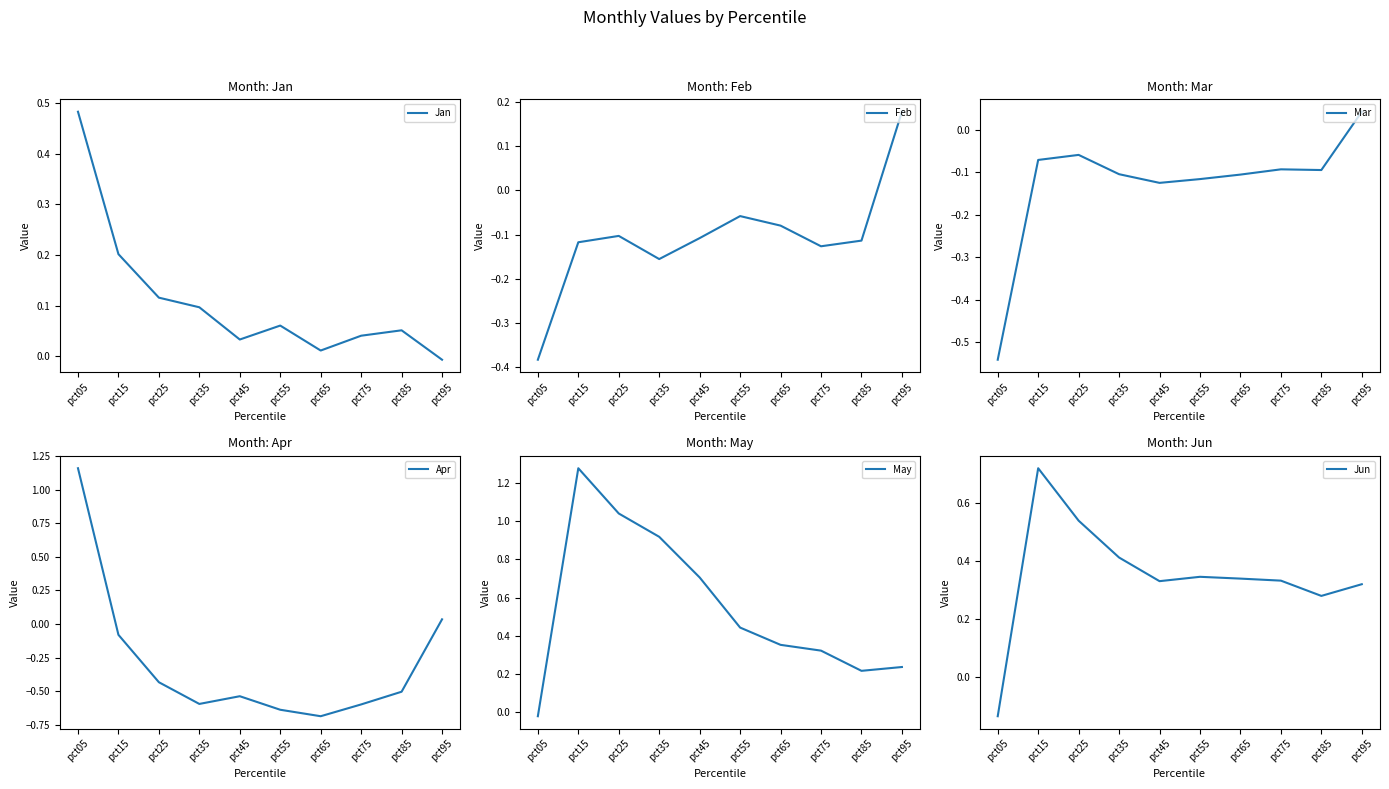

Reading left to right, extract all data points from this chart.

Jan: pct05=0.5	pct15=0.2	pct25=0.1	pct35=0.1	pct45=0.0	pct55=0.1	pct65=0.0	pct75=0.0	pct85=0.1	pct95=-0.0
Feb: pct05=-0.4	pct15=-0.1	pct25=-0.1	pct35=-0.2	pct45=-0.1	pct55=-0.1	pct65=-0.1	pct75=-0.1	pct85=-0.1	pct95=0.2
Mar: pct05=-0.5	pct15=-0.1	pct25=-0.1	pct35=-0.1	pct45=-0.1	pct55=-0.1	pct65=-0.1	pct75=-0.1	pct85=-0.1	pct95=0.0
Apr: pct05=1.2	pct15=-0.1	pct25=-0.4	pct35=-0.6	pct45=-0.5	pct55=-0.6	pct65=-0.7	pct75=-0.6	pct85=-0.5	pct95=0.0
May: pct05=-0.0	pct15=1.3	pct25=1.0	pct35=0.9	pct45=0.7	pct55=0.4	pct65=0.4	pct75=0.3	pct85=0.2	pct95=0.2
Jun: pct05=-0.1	pct15=0.7	pct25=0.5	pct35=0.4	pct45=0.3	pct55=0.3	pct65=0.3	pct75=0.3	pct85=0.3	pct95=0.3